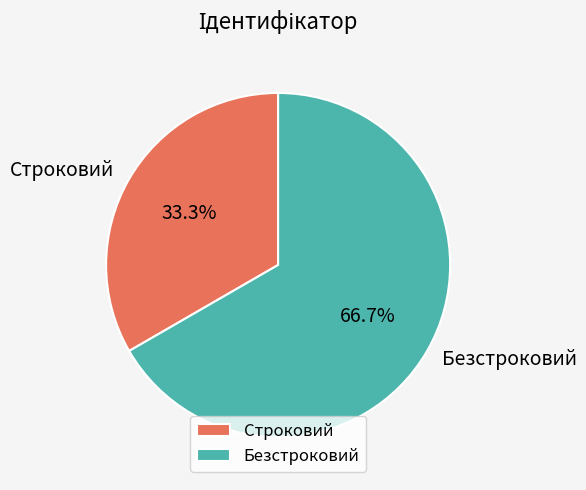

How many slices are in this pie chart?

2